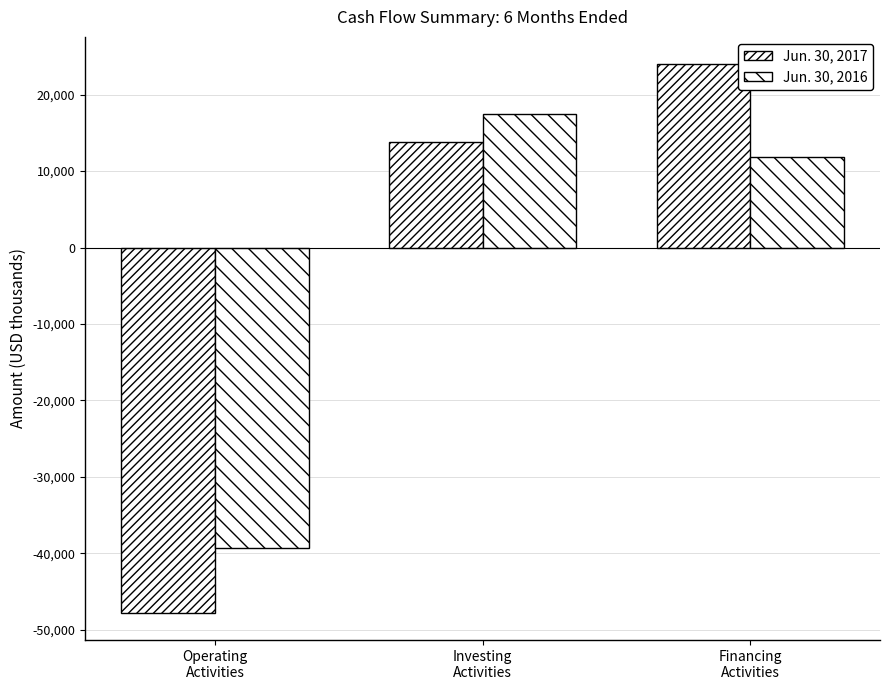

How many values in Jun. 30, 2017 are below zero?

1